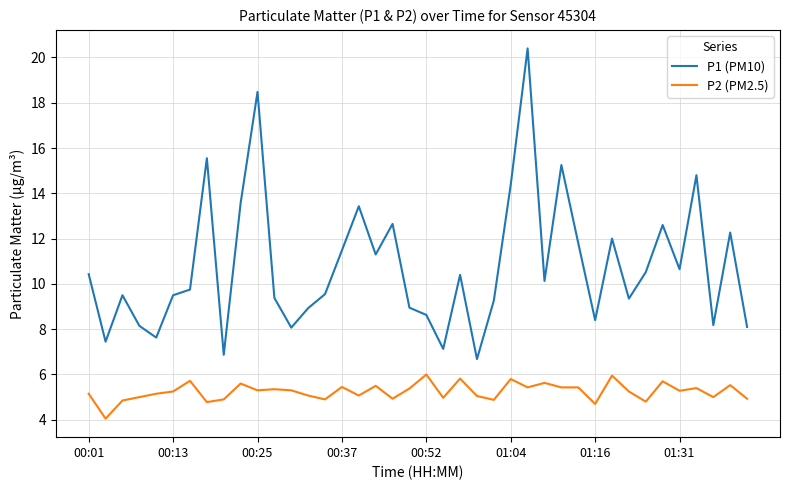

What is the maximum value shown in the chart?

20.4